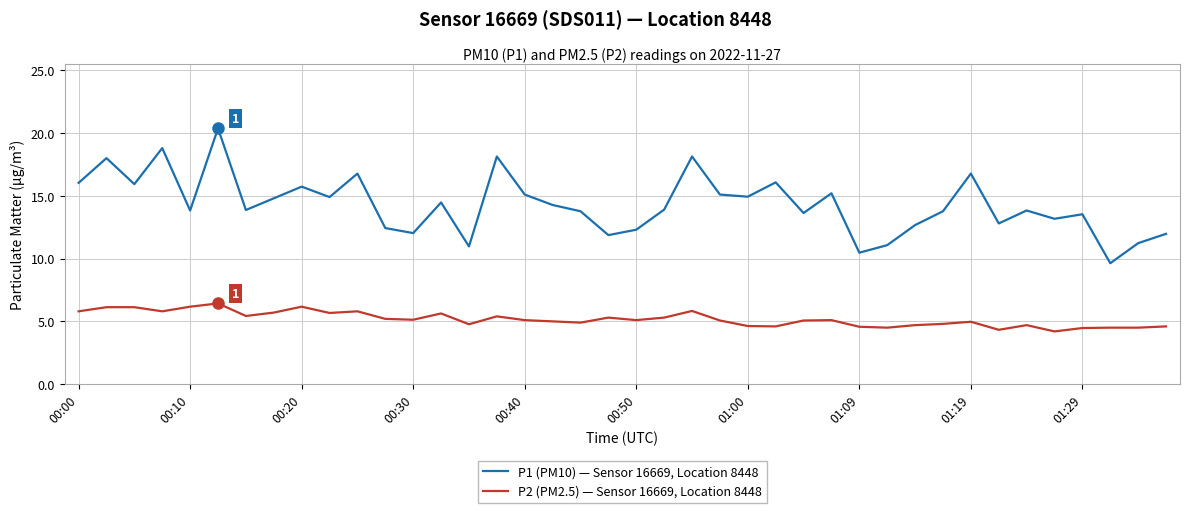

Which series has the largest total across all categories?

P1 (PM10) — Sensor 16669, Location 8448